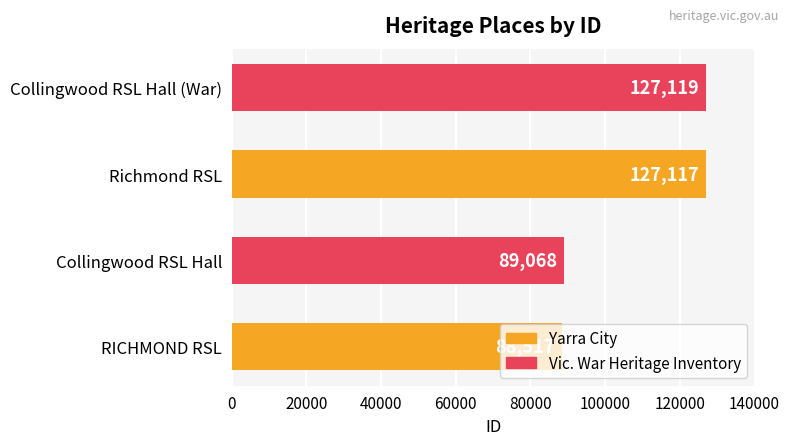

Rank the categories by value from lowest to highest.

RICHMOND RSL, Collingwood RSL Hall, Richmond RSL, Collingwood RSL Hall (War)